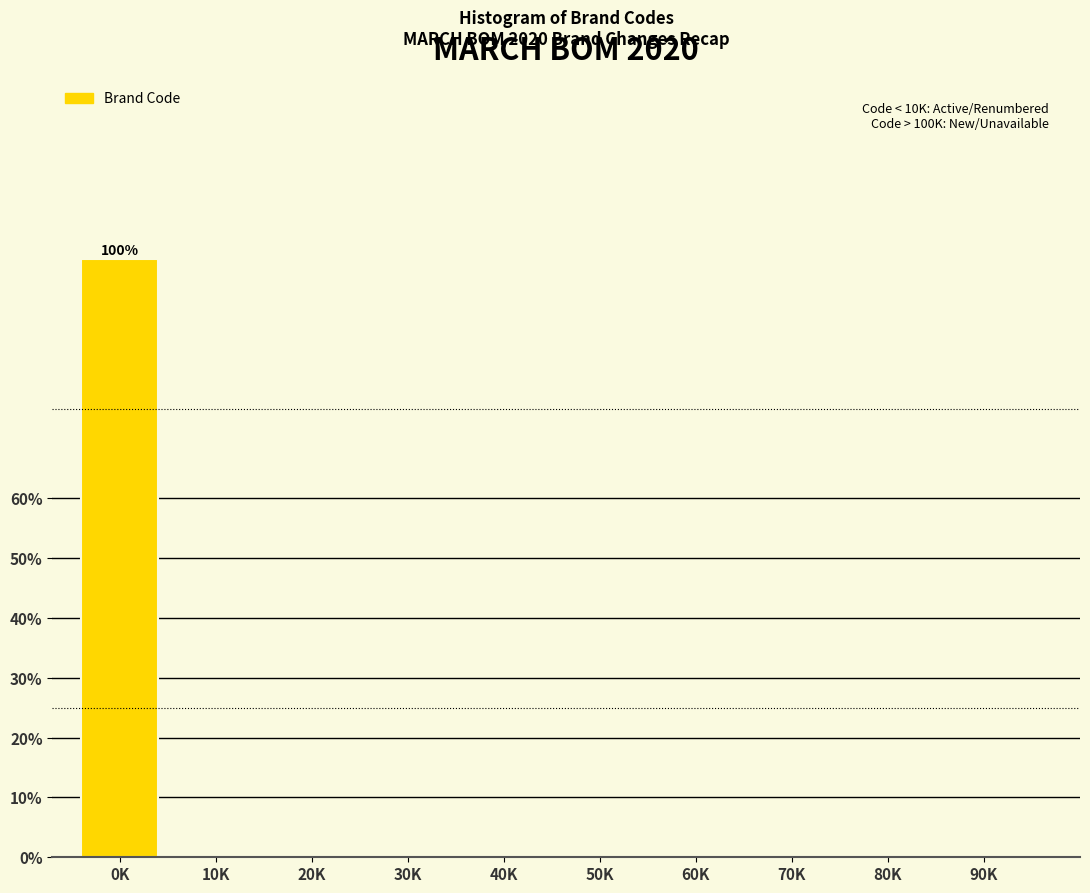

Reading left to right, transcribe all the data shown in this chart.

0K=100	10K=0	20K=0	30K=0	40K=0	50K=0	60K=0	70K=0	80K=0	90K=0